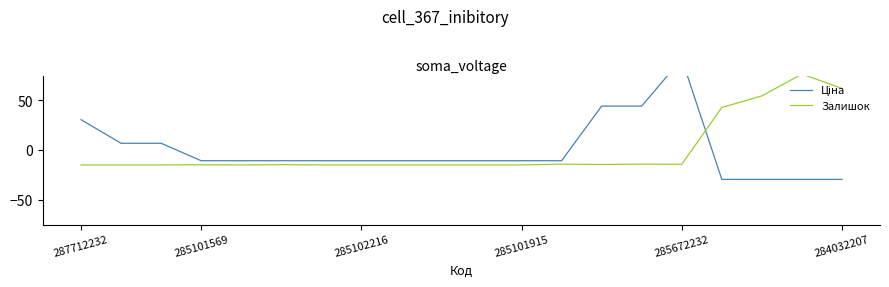

What is the lowest value of the Залишок series?

-15.0